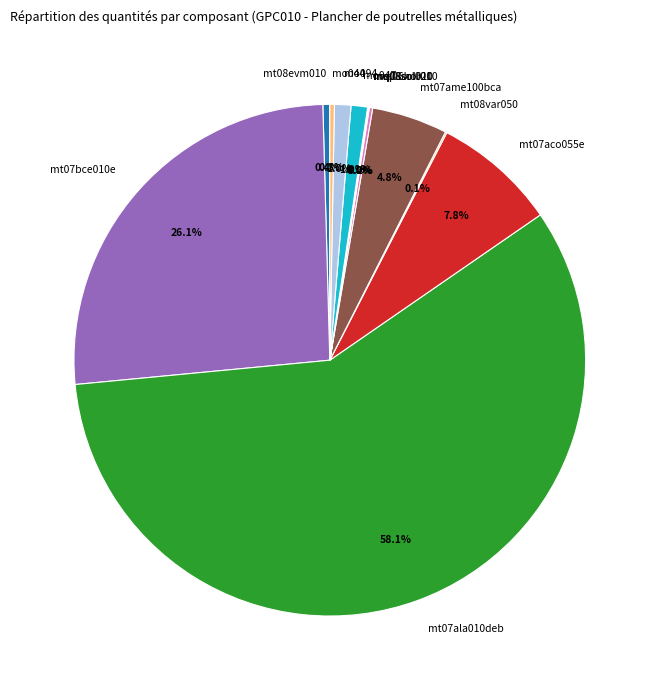

Which has a higher value, mo094 or mt07aco055e?

mt07aco055e